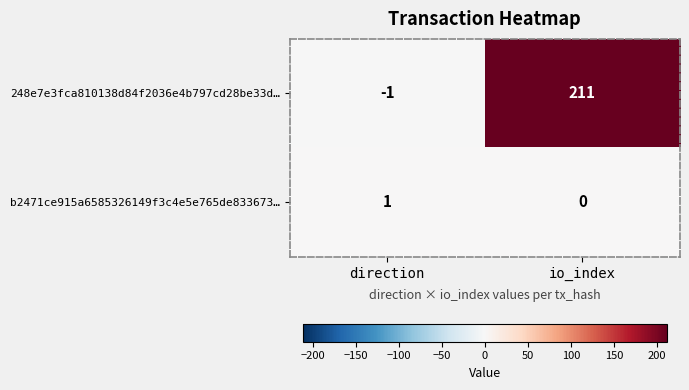

The value of 248e7e3fca810138d84f2036e4b797cd28be33d… at io_index is 121. True or false?

False